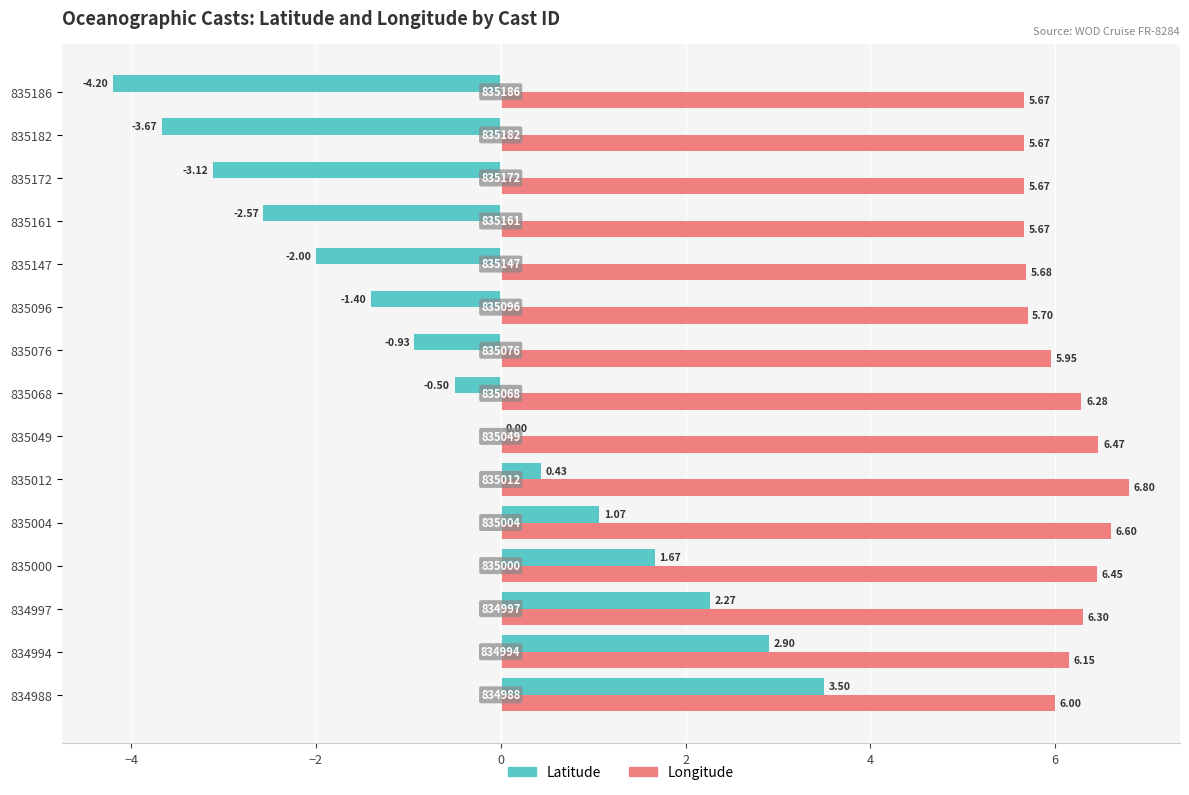

What is the total value across all series at 835147?

3.7